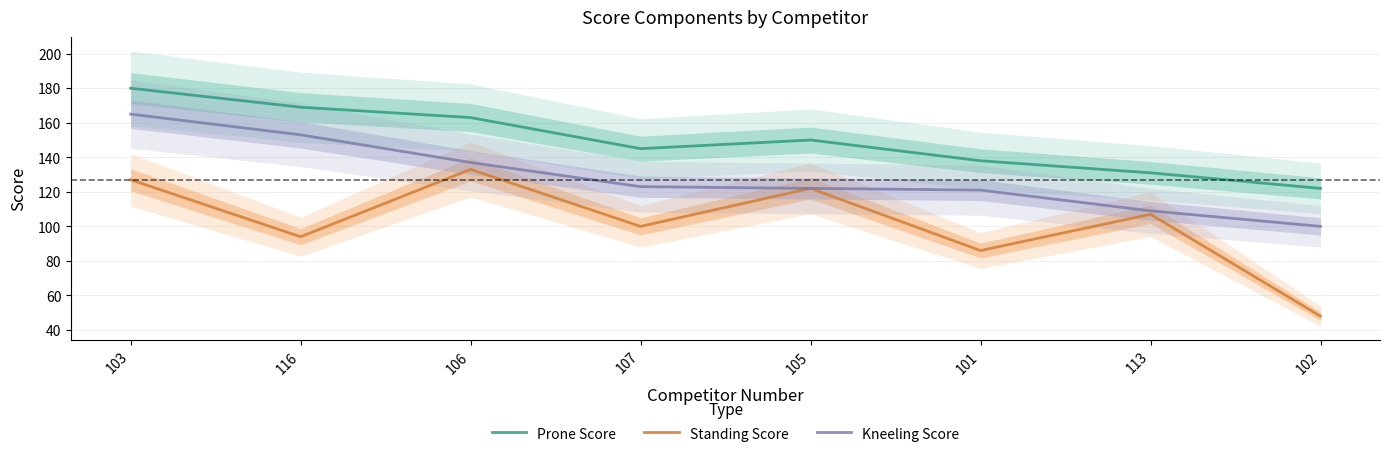

What is the lowest value of the Standing Score series?

48